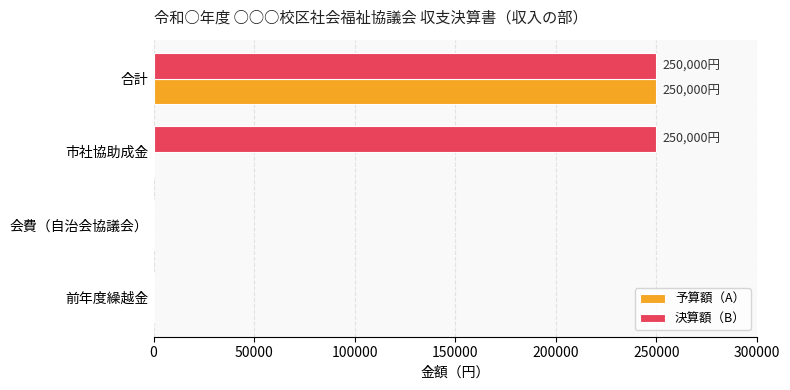

Between 前年度繰越金 and 市社協助成金, which series saw the biggest shift?

決算額（B）